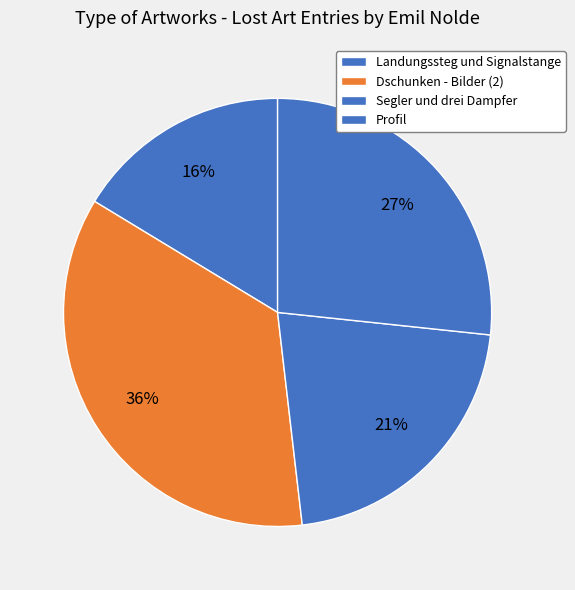

Which slice is the largest?

Dschunken - Bilder (2)